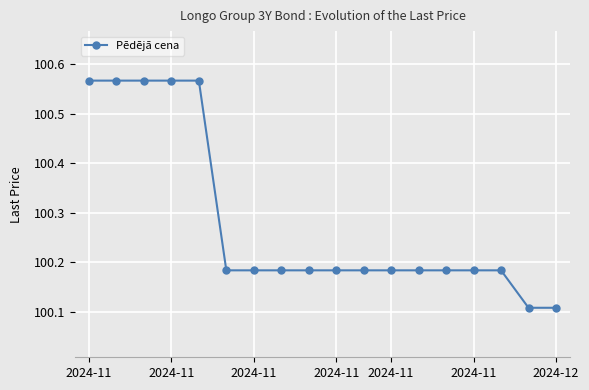

What is the average value?

100.3